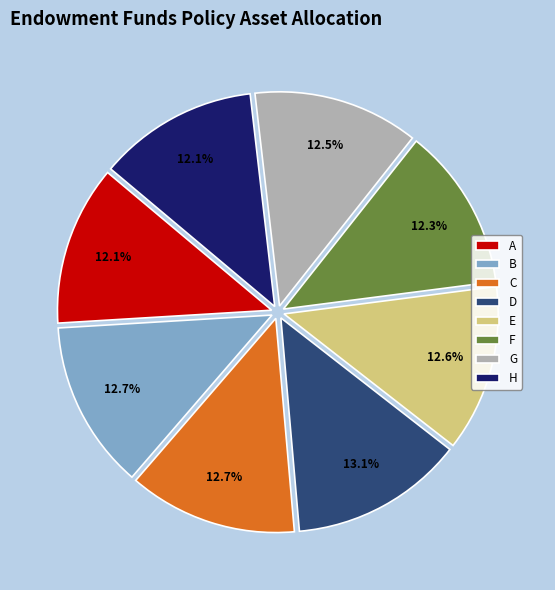

Is there a majority slice in this chart?

No